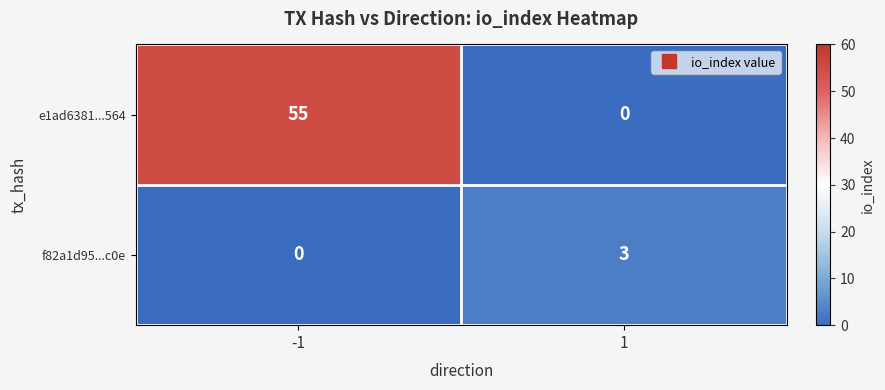

Which series has the widest spread of values?

e1ad6381...564